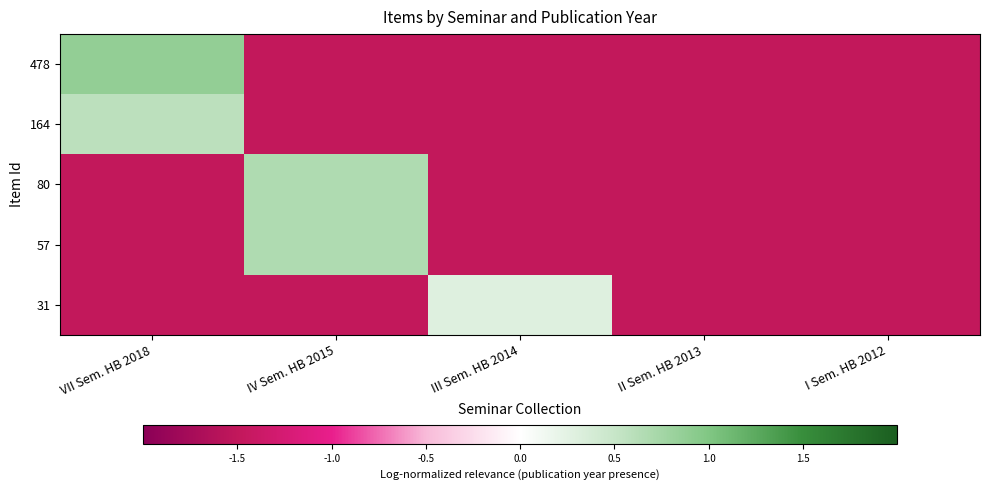

Reading left to right, extract all data points from this chart.

478: VII Sem. HB 2018=0.9	IV Sem. HB 2015=-1.5	III Sem. HB 2014=-1.5	II Sem. HB 2013=-1.5	I Sem. HB 2012=-1.5
164: VII Sem. HB 2018=0.6	IV Sem. HB 2015=-1.5	III Sem. HB 2014=-1.5	II Sem. HB 2013=-1.5	I Sem. HB 2012=-1.5
80: VII Sem. HB 2018=-1.5	IV Sem. HB 2015=0.7	III Sem. HB 2014=-1.5	II Sem. HB 2013=-1.5	I Sem. HB 2012=-1.5
57: VII Sem. HB 2018=-1.5	IV Sem. HB 2015=0.7	III Sem. HB 2014=-1.5	II Sem. HB 2013=-1.5	I Sem. HB 2012=-1.5
31: VII Sem. HB 2018=-1.5	IV Sem. HB 2015=-1.5	III Sem. HB 2014=0.3	II Sem. HB 2013=-1.5	I Sem. HB 2012=-1.5